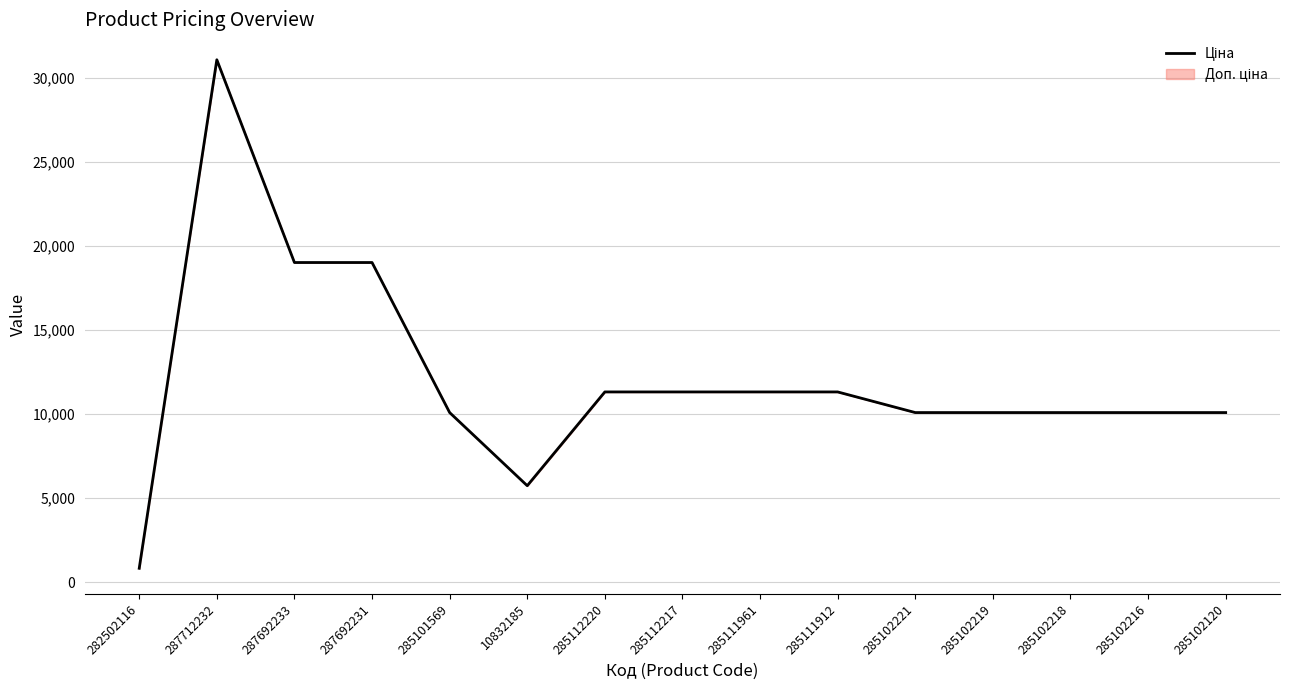

What position from the right is 285112220?

9